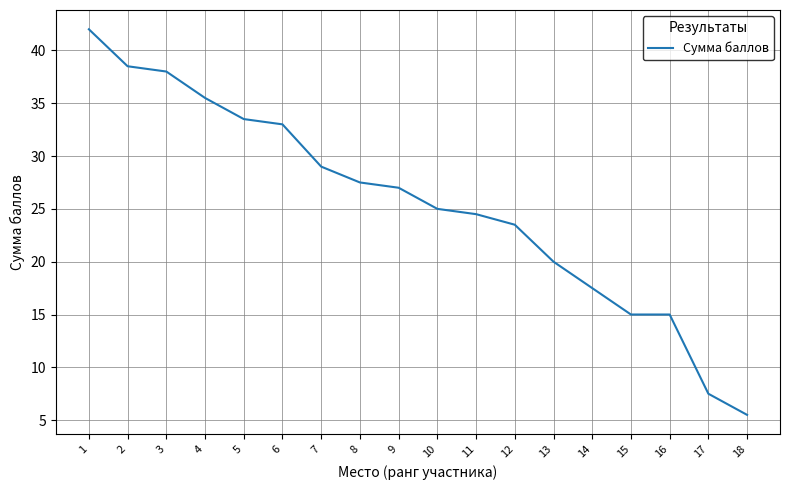

The value at 5 is 58.1. True or false?

False